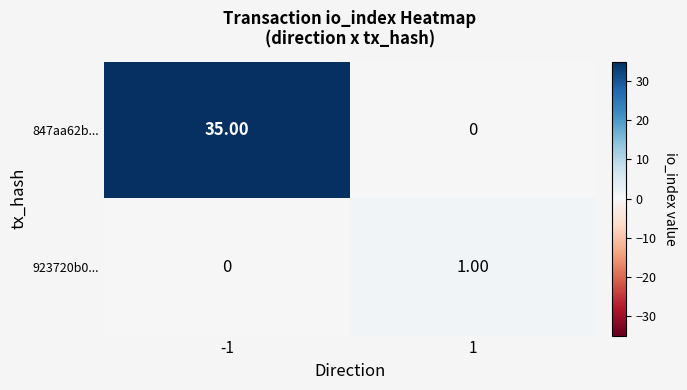

Is the value of 847aa62b... at 1 greater than the value of 923720b0... at 1?

No